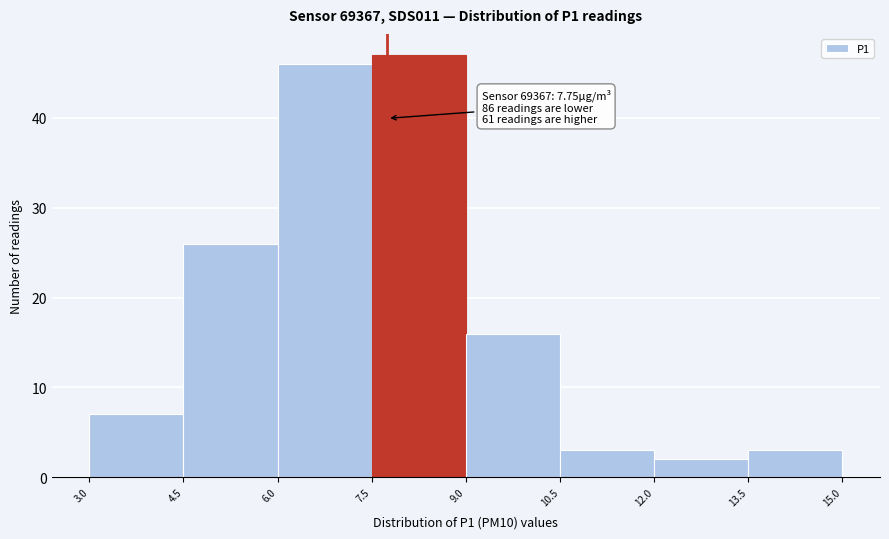

Over which range of the x-axis is the bar tallest?

7.5 to 9.0